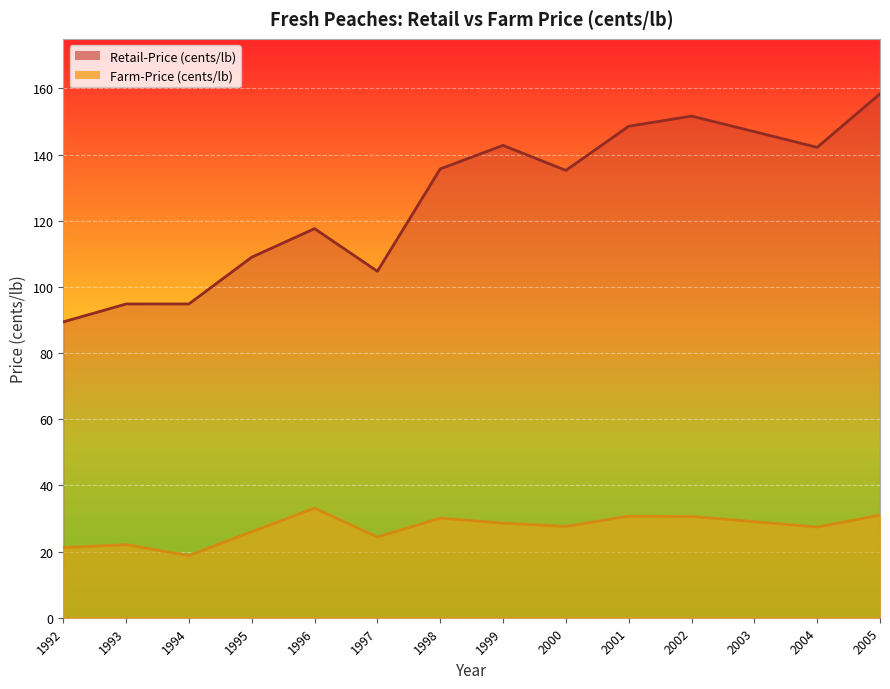

What is the difference between the Farm-Price (cents/lb) values at 1997 and 1992?

3.2